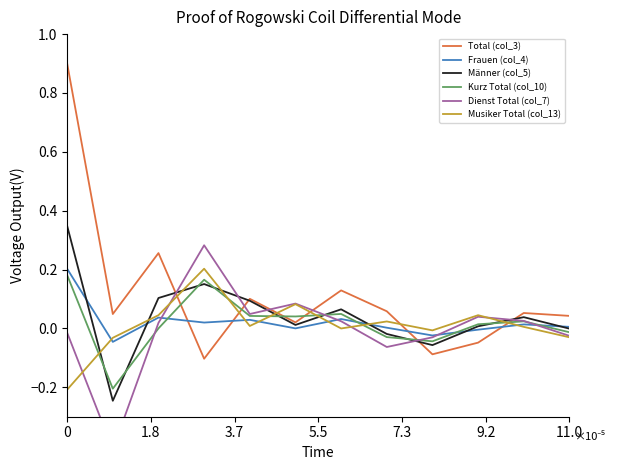

True or false: Dienst Total (col_7) has a value of -0.0 at 8.

False